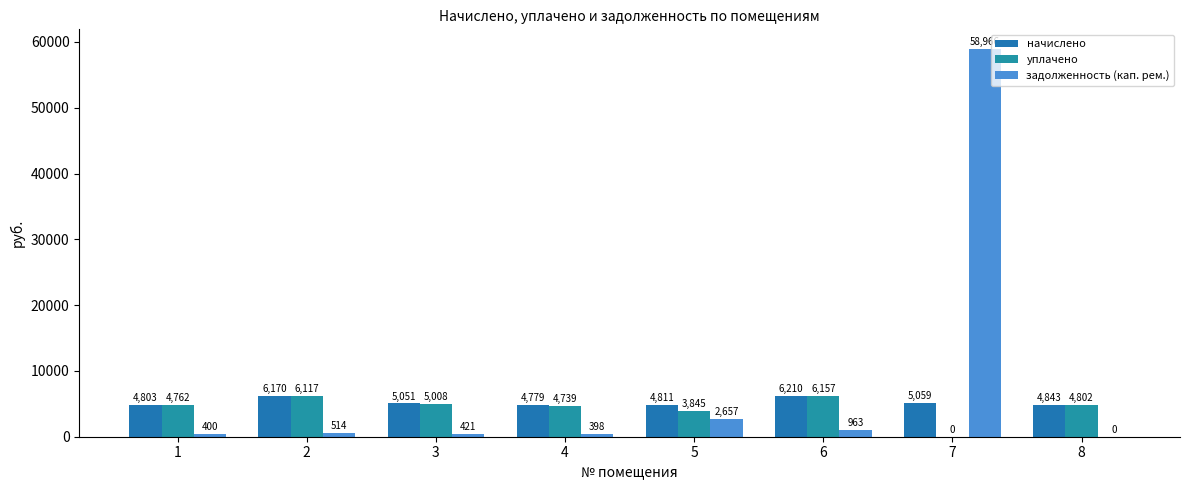

At which label is задолженность (кап. рем.) closest to 29483?

5